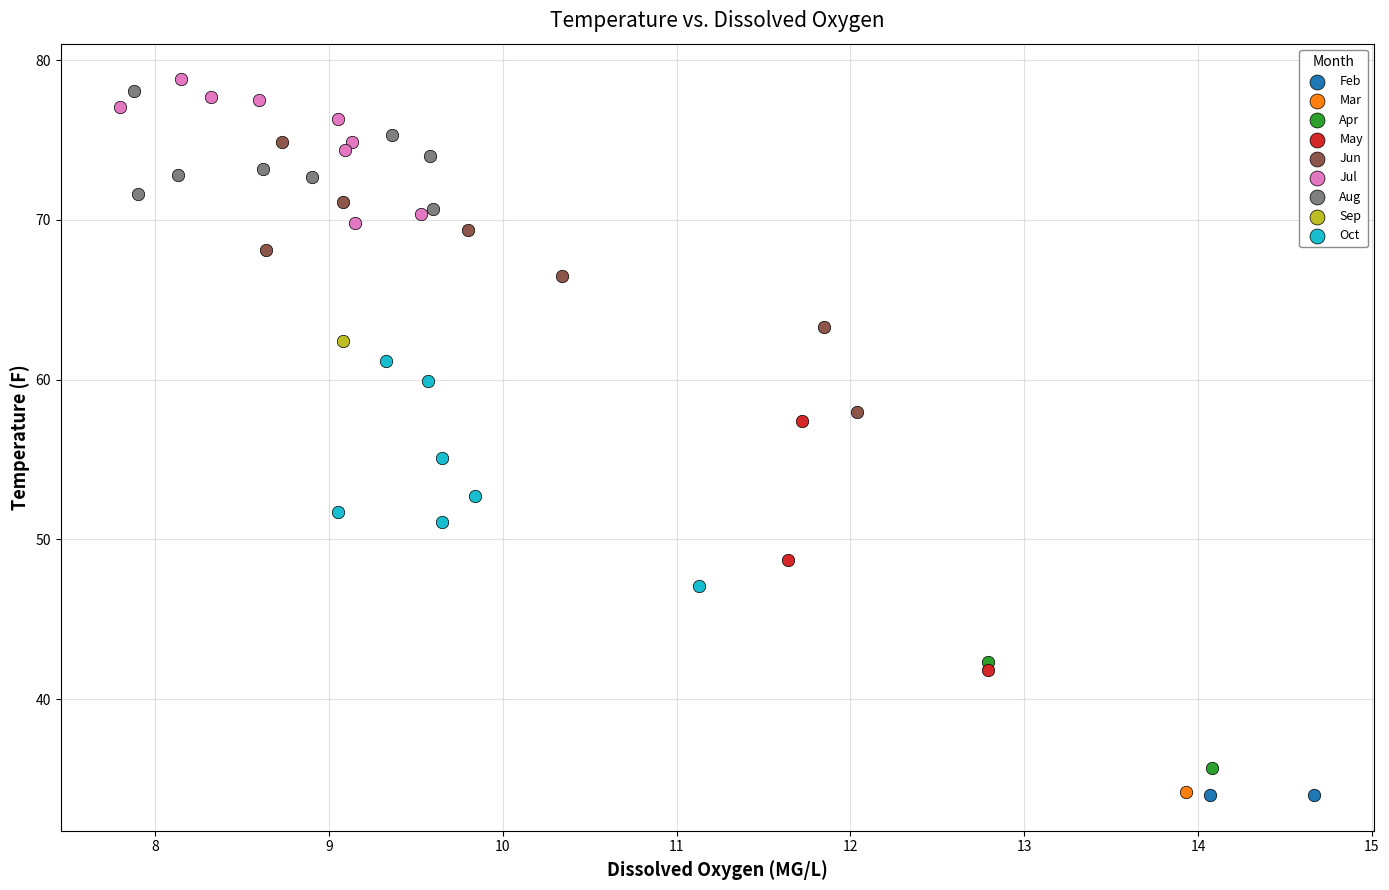

What are all the series names shown in the legend?

Feb, Mar, Apr, May, Jun, Jul, Aug, Sep, Oct